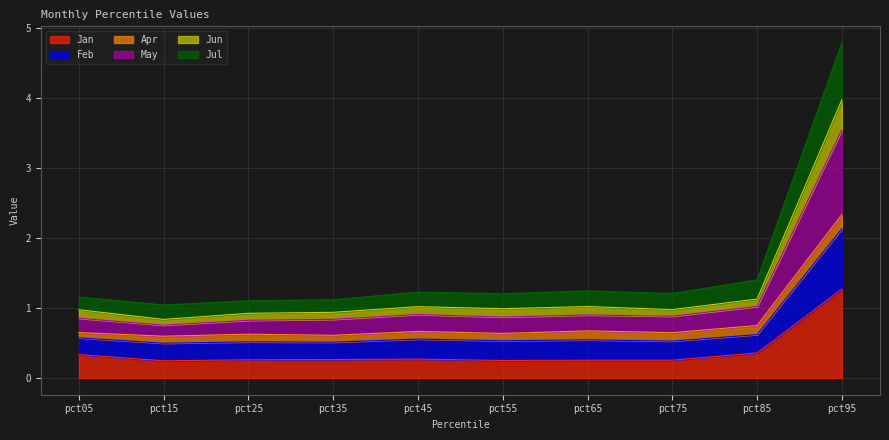

Which category has the lowest value across all series?

pct15